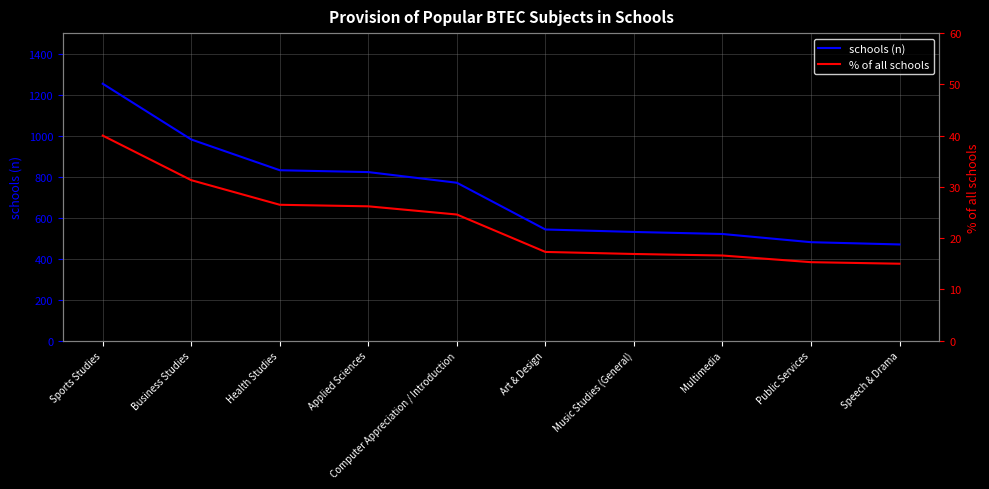

Which series has the widest spread of values?

schools (n)